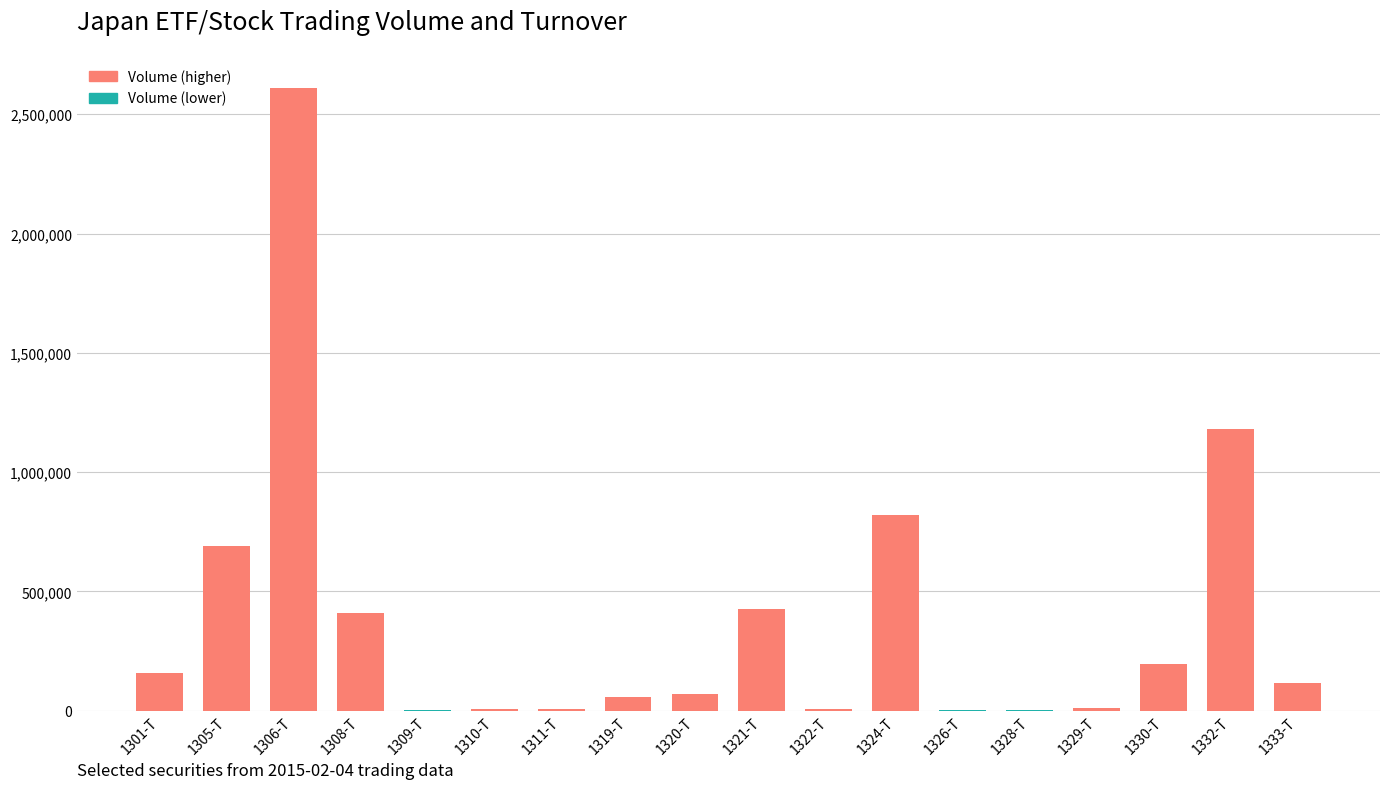

The value at 1308-T is 544944. True or false?

False